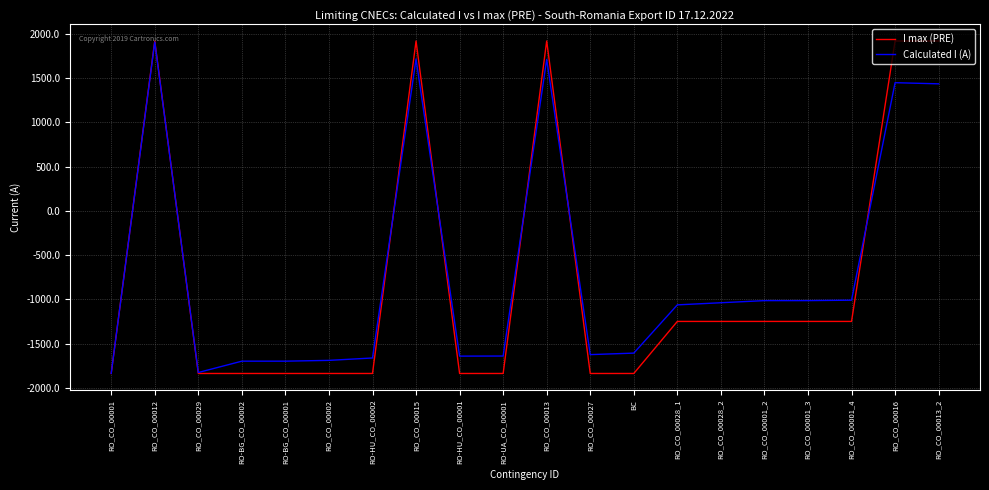

Which series ends up on top after the final intersection of I max (PRE) and Calculated I (A)?

I max (PRE)